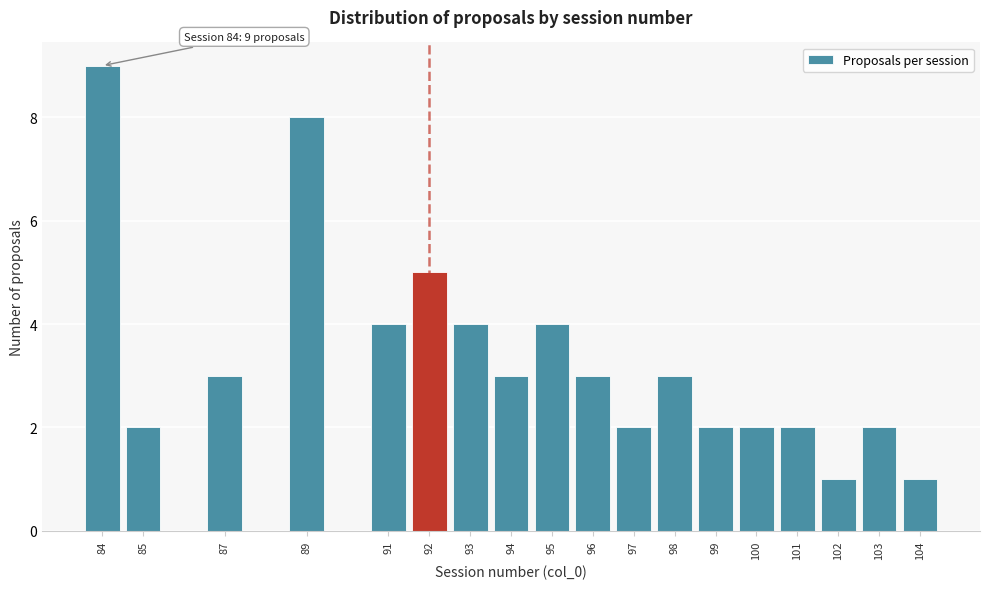

Which range on the x-axis has the tallest bar?

83.5 to 84.5